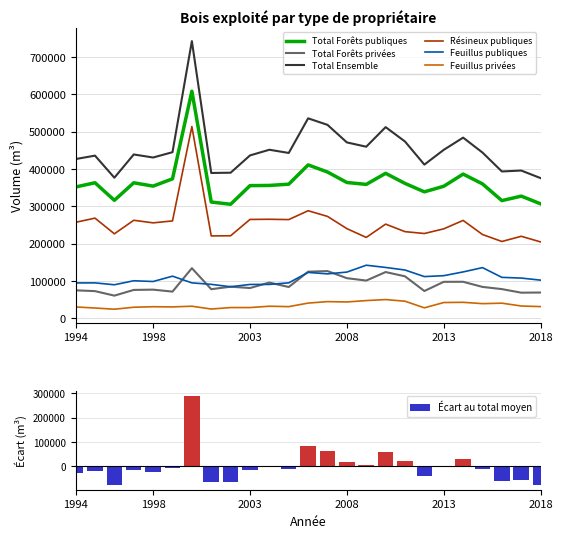

Which label corresponds to the smallest value in the chart?

1996